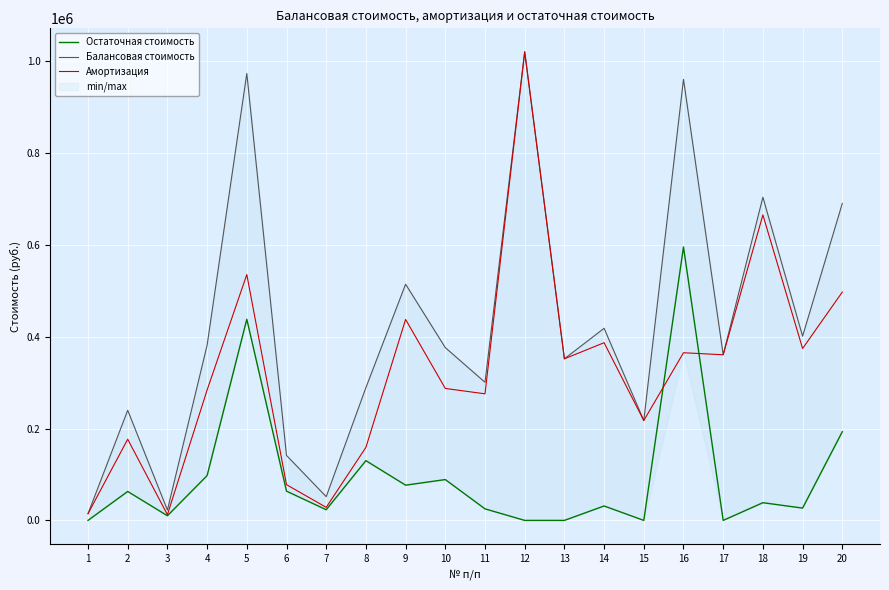

Rank the series by their maximum value, from lowest to highest.

Остаточная стоимость, Балансовая стоимость, Амортизация